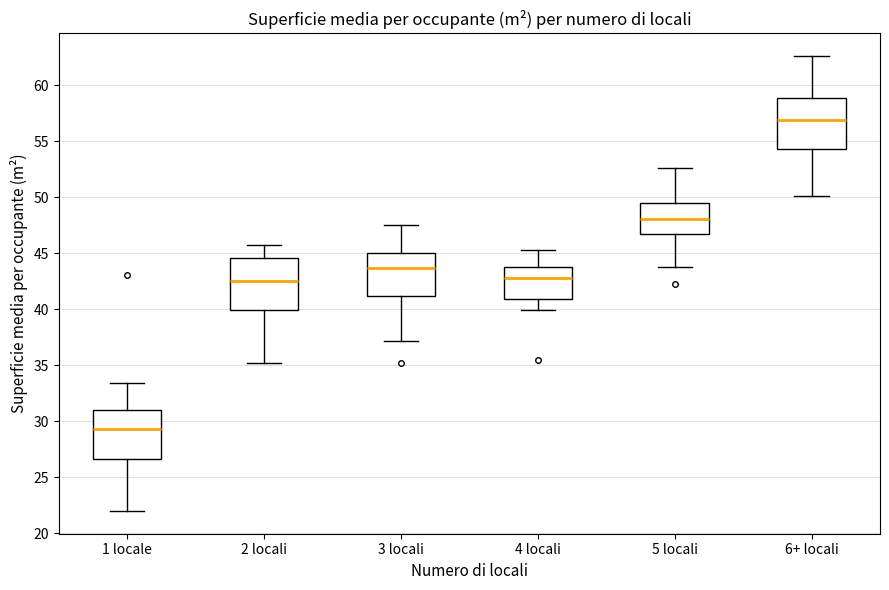

Where is the upper edge of the box for 4 locali on the y-axis? The values are not printed on the chart, so give them approximately, as read against the axis.

44.0